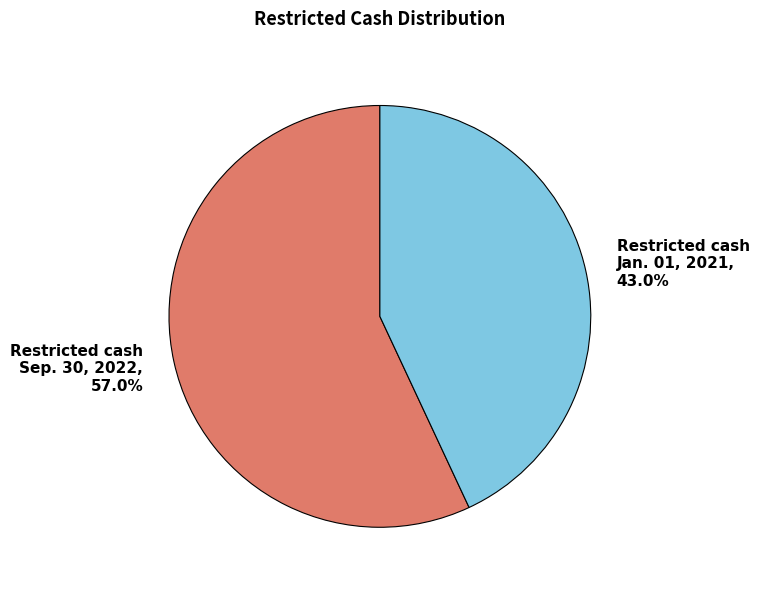

Is there a majority slice in this chart?

Yes